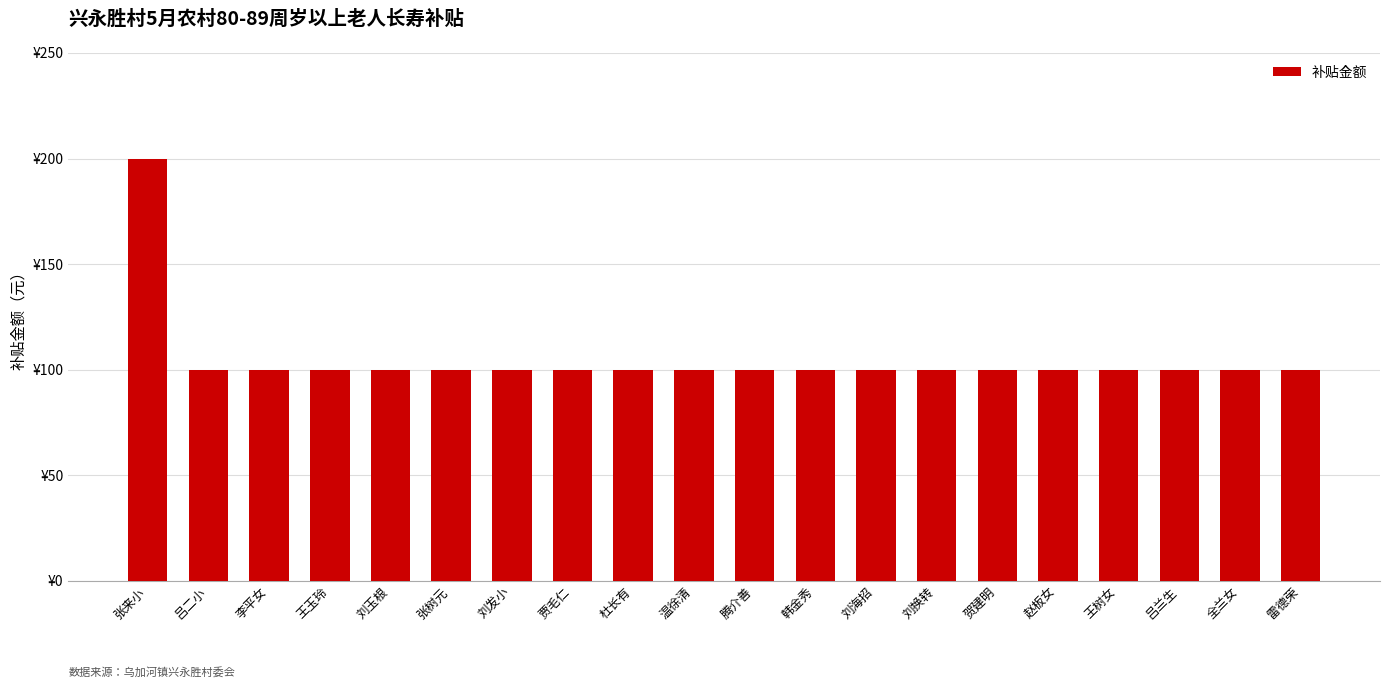

What is the sum of all values?

2100